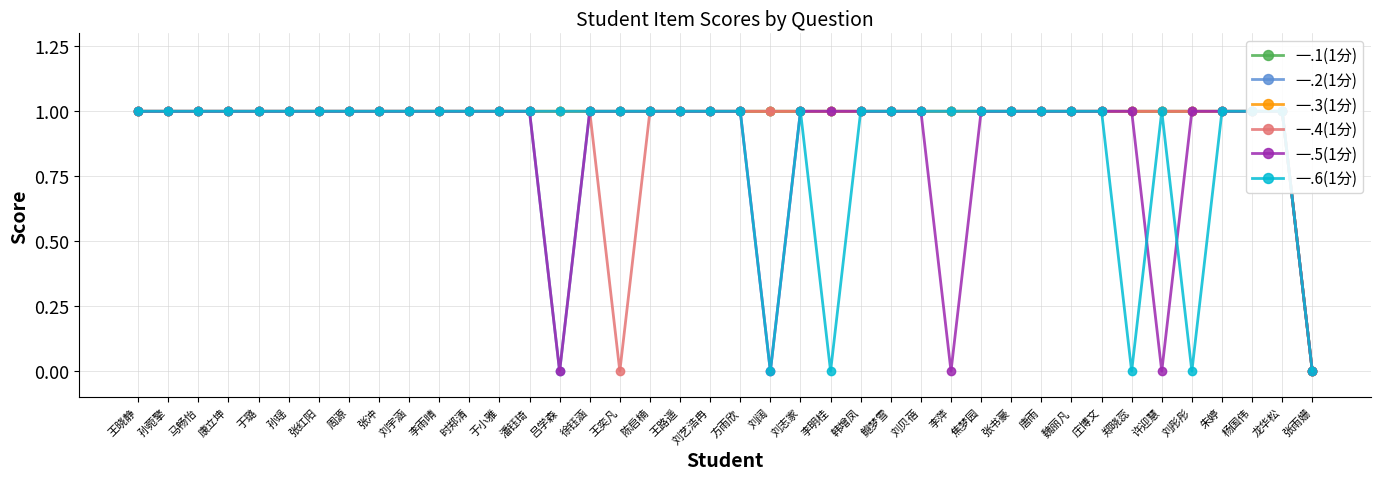

Between 韩增凤 and 郑晓蕊, which is larger?

韩增凤